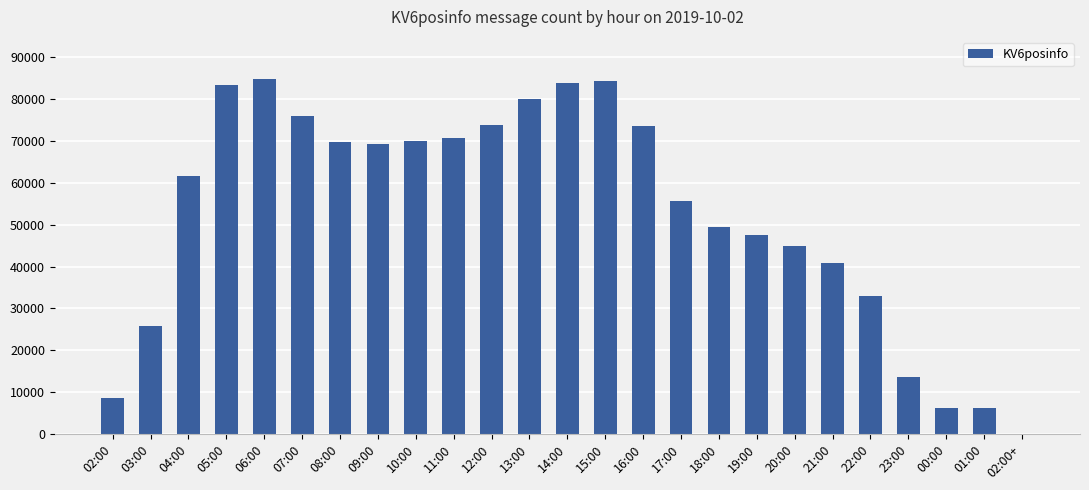

Are the bars horizontal?

No